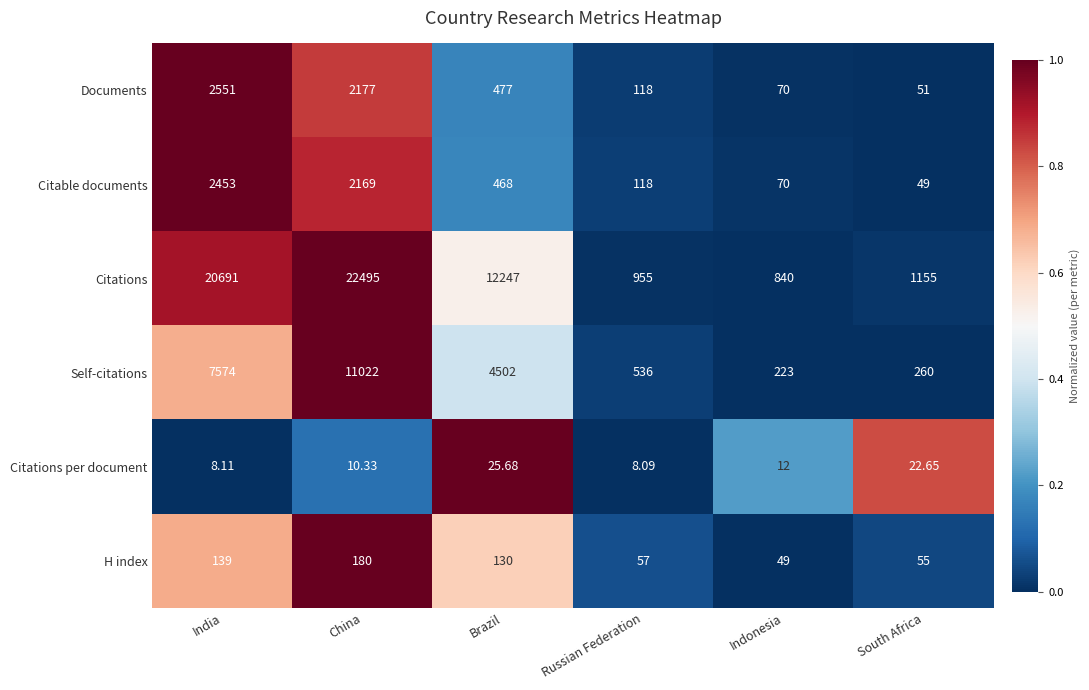

Where does the Citations series first go above 12247?

India